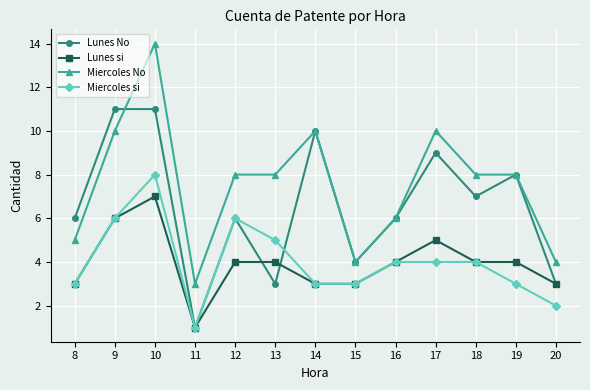

Reading left to right, what are all the values shown in this chart?

Lunes No: 6	11	11	1	6	3	10	4	6	9	7	8	3
Lunes si: 3	6	7	1	4	4	3	3	4	5	4	4	3
Miercoles No: 5	10	14	3	8	8	10	4	6	10	8	8	4
Miercoles si: 3	6	8	1	6	5	3	3	4	4	4	3	2